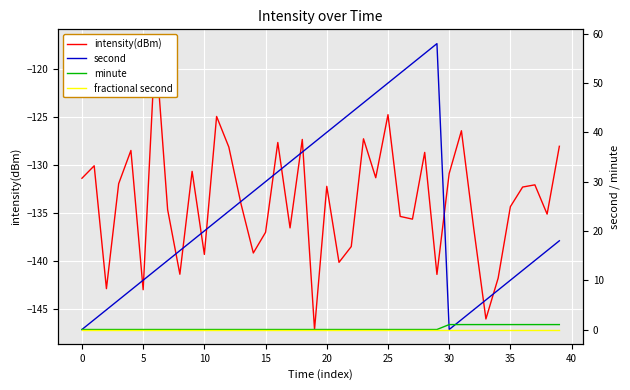

What is the sum of all second values?

960.0